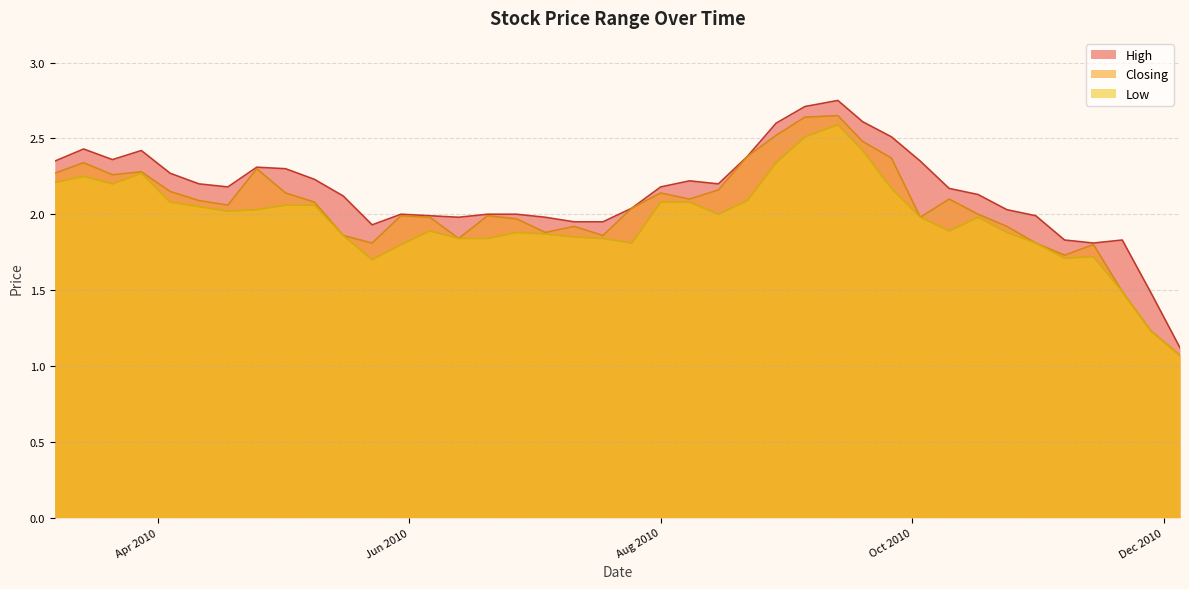

At 26/09/2010, list the series in order from largest to smallest.

High, Closing, Low